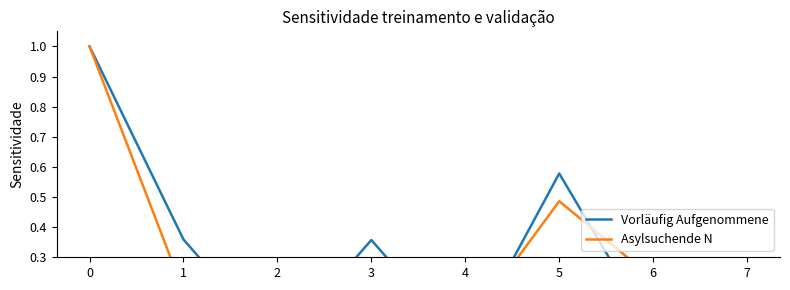

Count the number of categories in the chart.

8